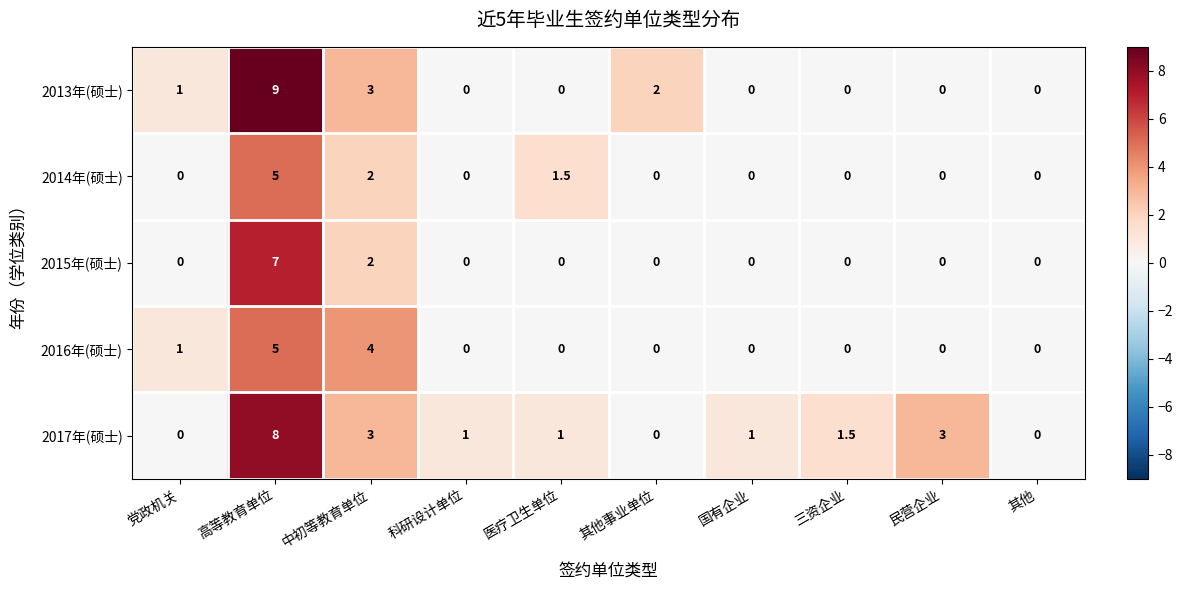

How many 2017年(硕士) values are between 0 and 3?

9